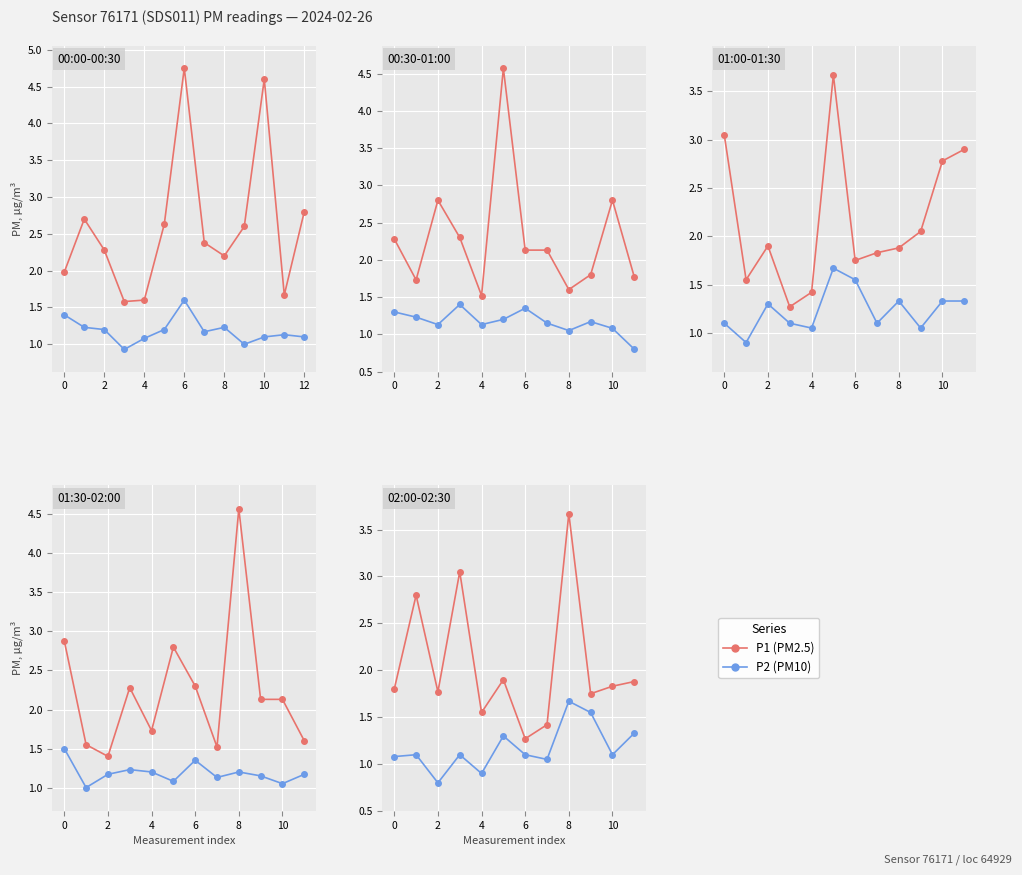

True or false: P1 and P2 intersect in this chart.

False